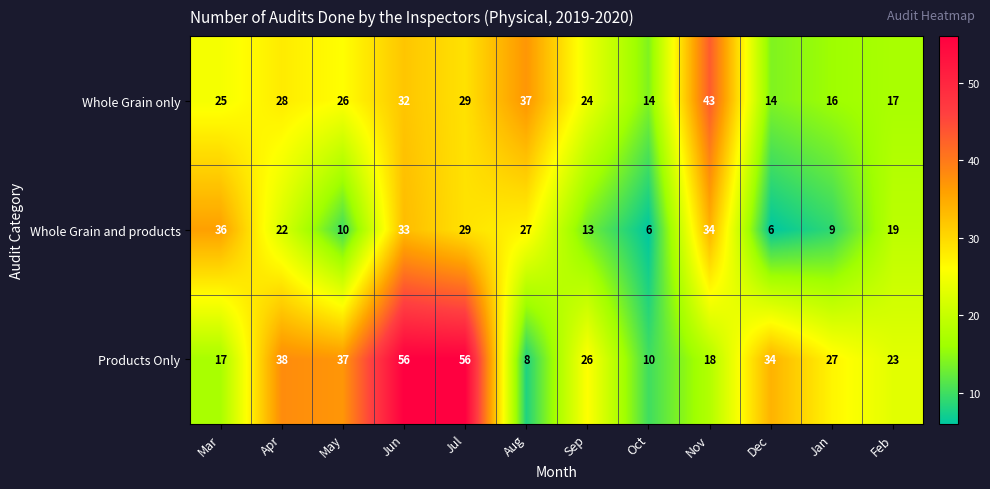

Where does the Whole Grain only series first go above 26?

Apr